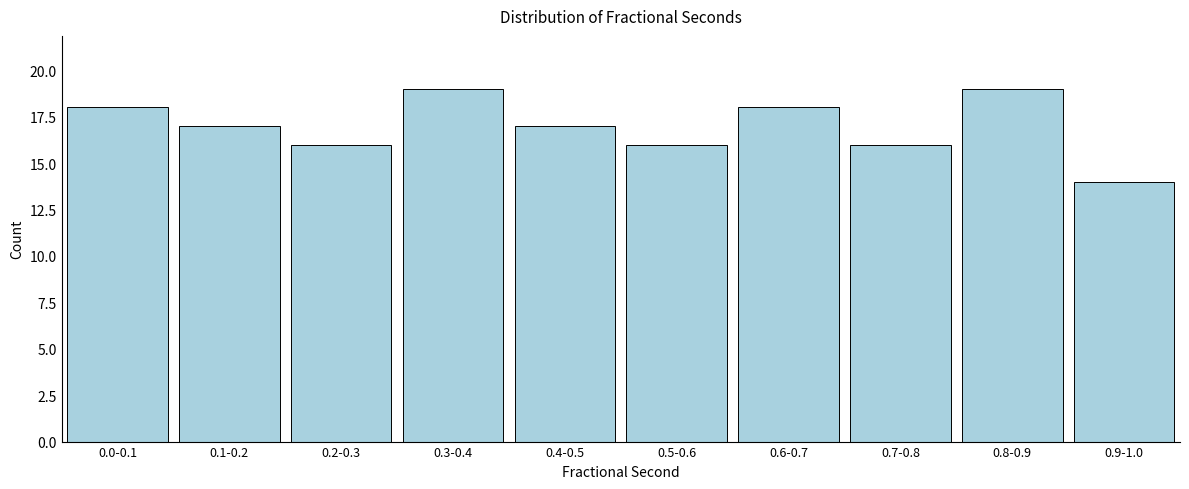

Reading left to right, list all the values displayed in this chart.

18	17	16	19	17	16	18	16	19	14